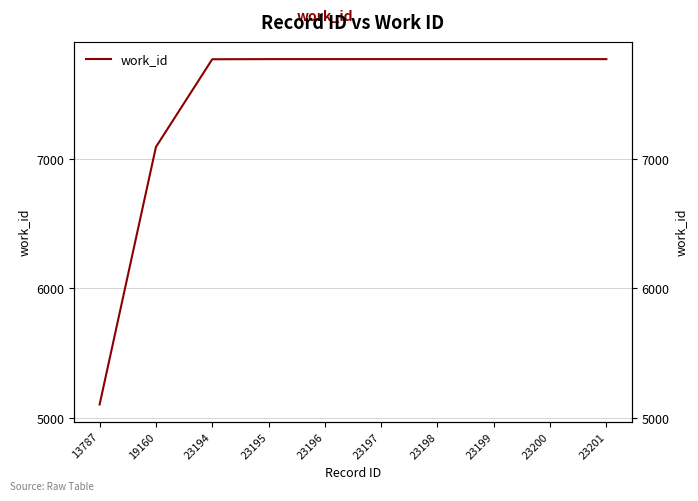

What is the change in value from 19160 to 23195?

+679